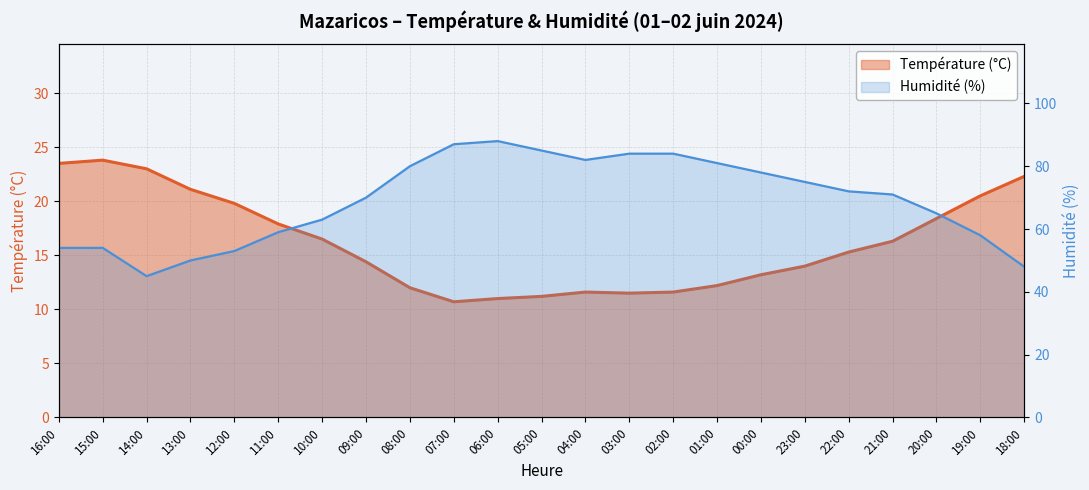

Count the number of data series in this chart.

2